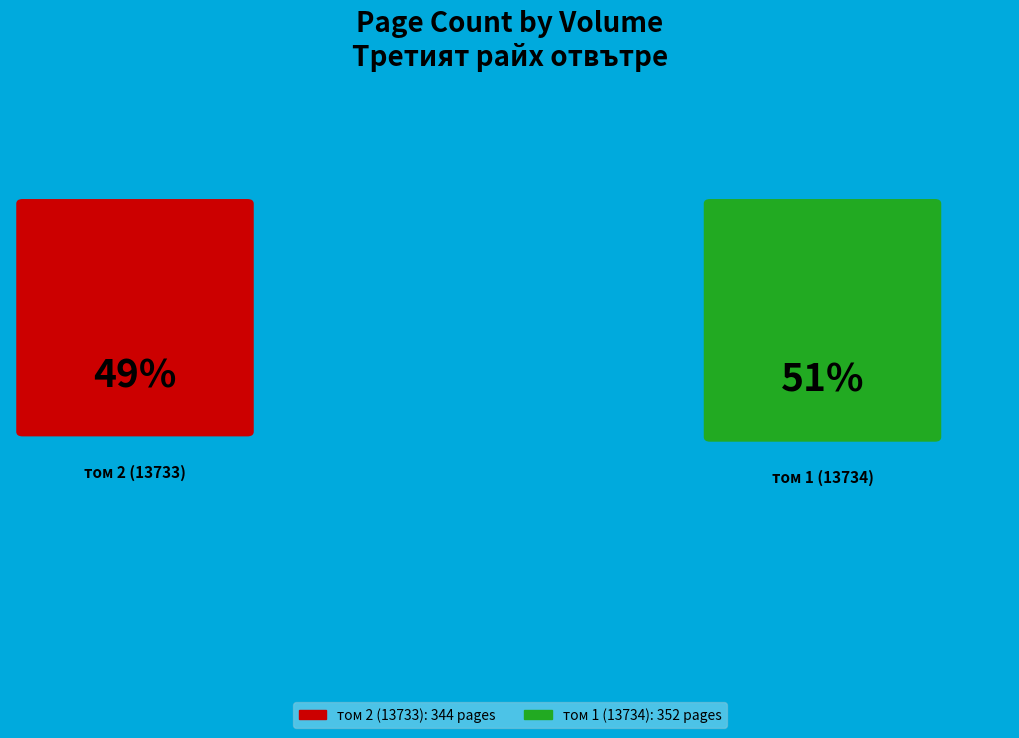

What is the ratio of the value at том 1 (13734) to the value at том 2 (13733)?

1.0